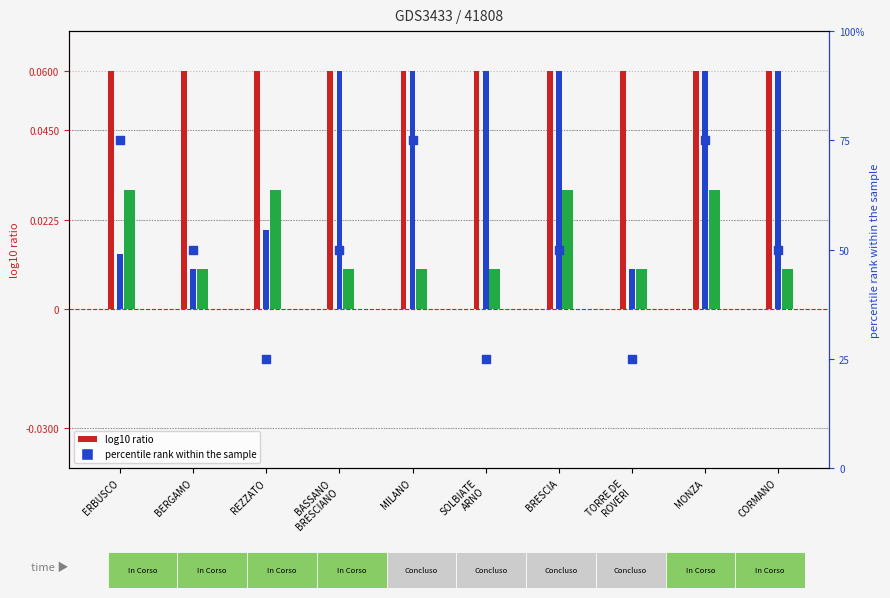

Between ERBUSCO and MONZA, which is larger?

ERBUSCO